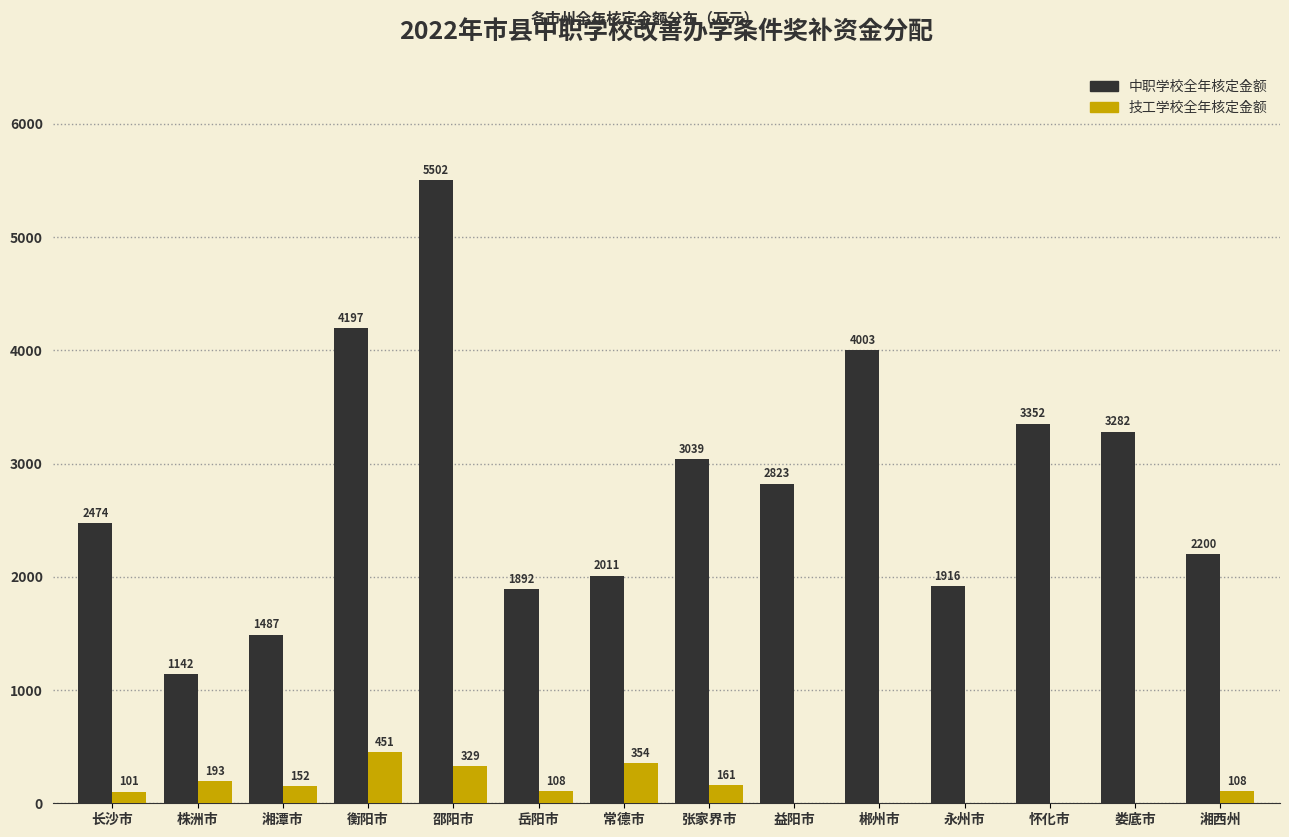

Reading left to right, what are all the values shown in this chart?

中职学校全年核定金额: 长沙市=2474	株洲市=1142	湘潭市=1487	衡阳市=4197	邵阳市=5502	岳阳市=1892	常德市=2011	张家界市=3039	益阳市=2823	郴州市=4003	永州市=1916	怀化市=3352	娄底市=3282	湘西州=2200
技工学校全年核定金额: 长沙市=101	株洲市=193	湘潭市=152	衡阳市=451	邵阳市=329	岳阳市=108	常德市=354	张家界市=161	益阳市=0	郴州市=0	永州市=0	怀化市=0	娄底市=0	湘西州=108